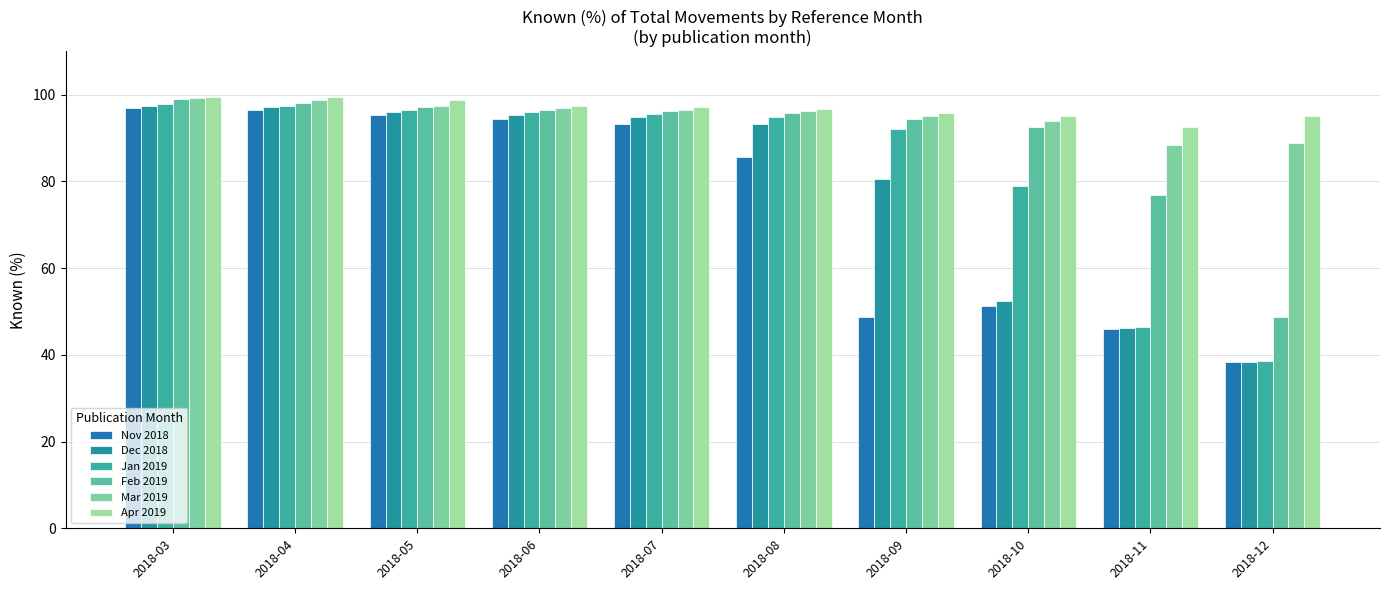

The Dec 2018 series shows 38.4 at 2018-12. True or false?

True